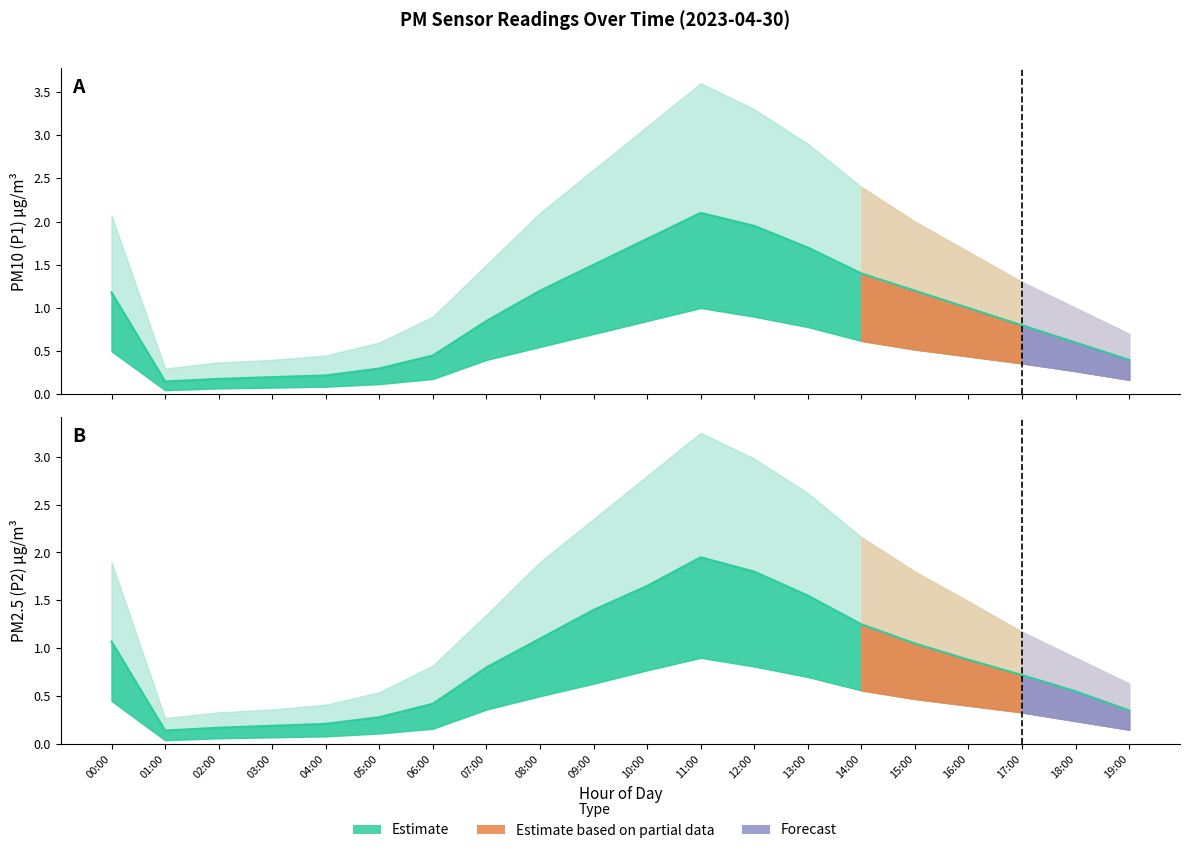

How many values in the P1 series are below 1?

10